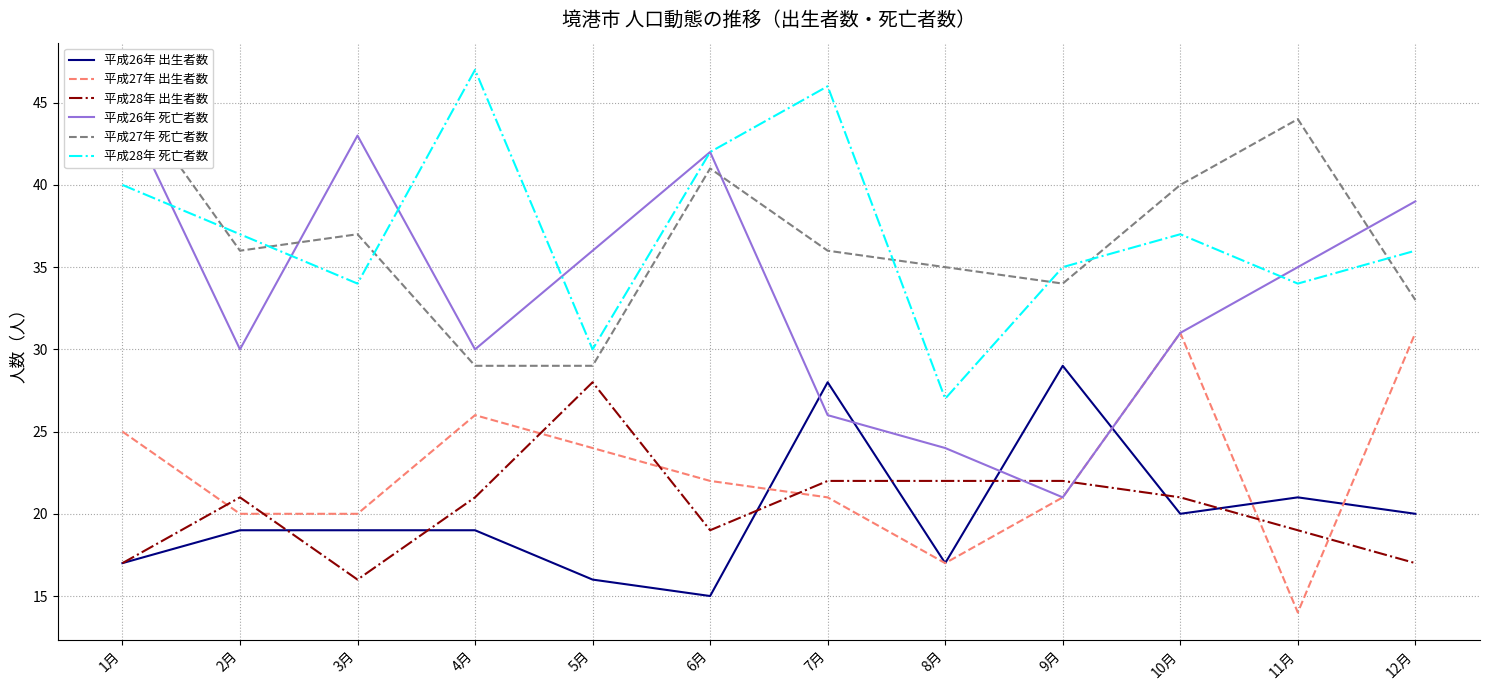

What is the label of the 12th point from the right?

1月